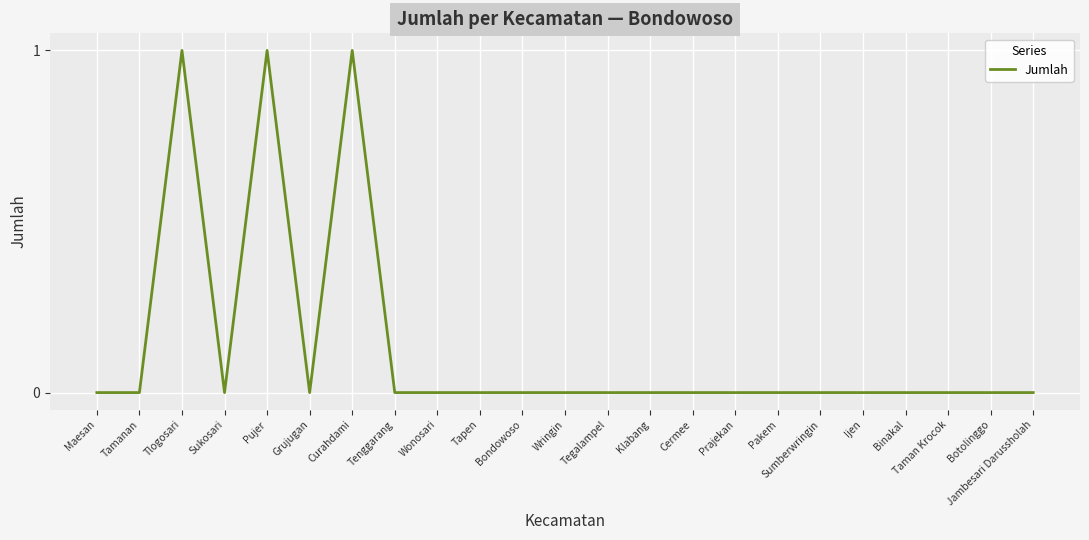

True or false: the data shows 0 at Wonosari.

True